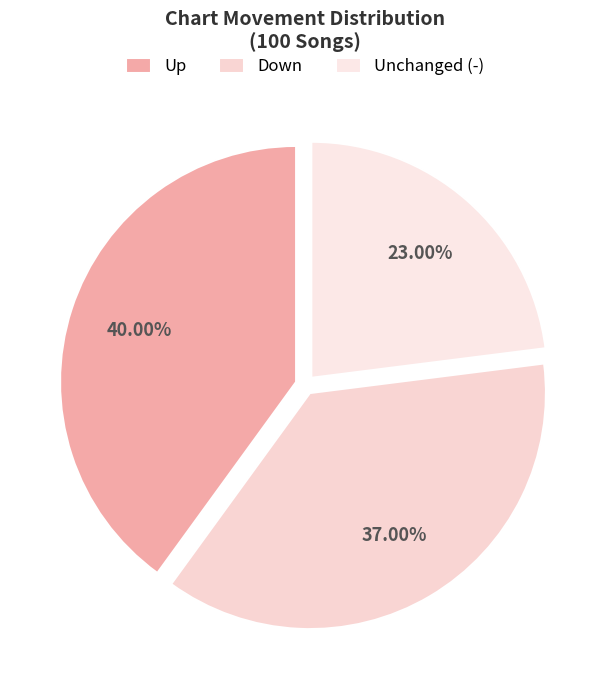

Rank the categories by value from lowest to highest.

Unchanged (-), Down, Up